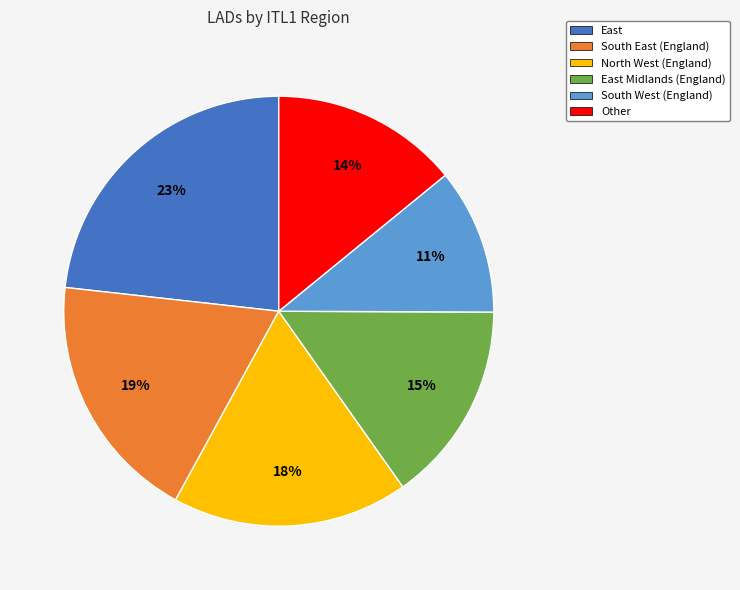

What percentage is the East slice, to the nearest percent?

23%